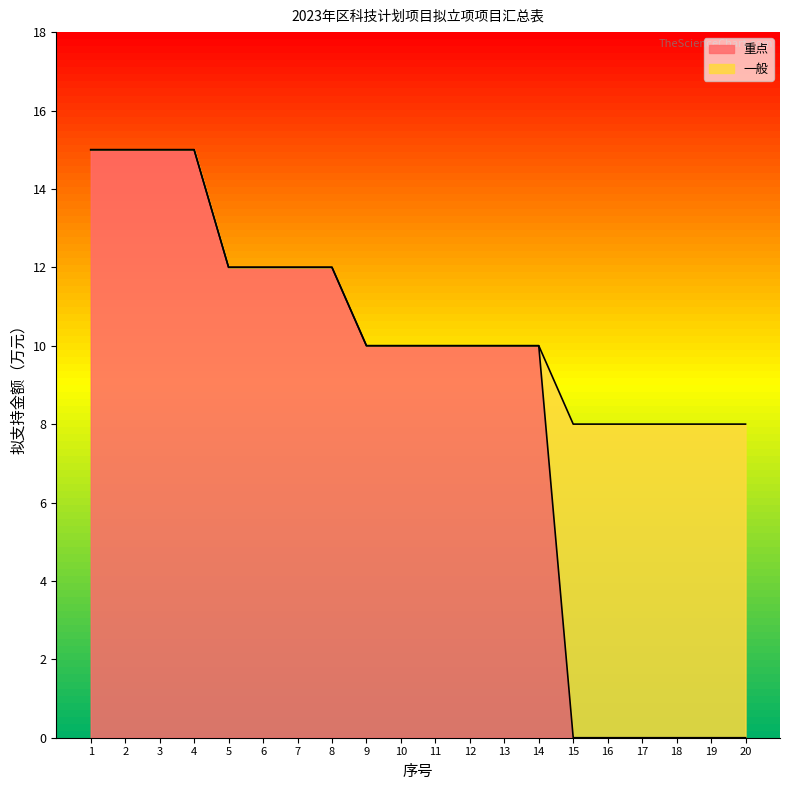

Reading right to left, what are all the values shown in this chart?

20=0	19=0	18=0	17=0	16=0	15=0	14=10	13=10	12=10	11=10	10=10	9=10	8=12	7=12	6=12	5=12	4=15	3=15	2=15	1=15